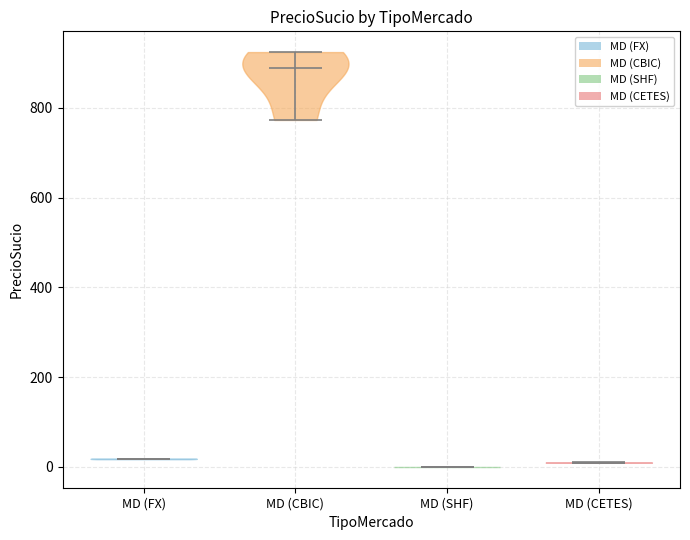

Reading left to right, read every violin against the y-axis: where its median line is, and the lowest and highest points it reaches. The values are not printed on the chart, so give them approximately, as read against the axis.

MD (FX): median line 20, lowest point 20, highest point 20
MD (CBIC): median line 880, lowest point 780, highest point 920
MD (SHF): median line 0, lowest point 0, highest point 0
MD (CETES): median line 0, lowest point 0, highest point 0